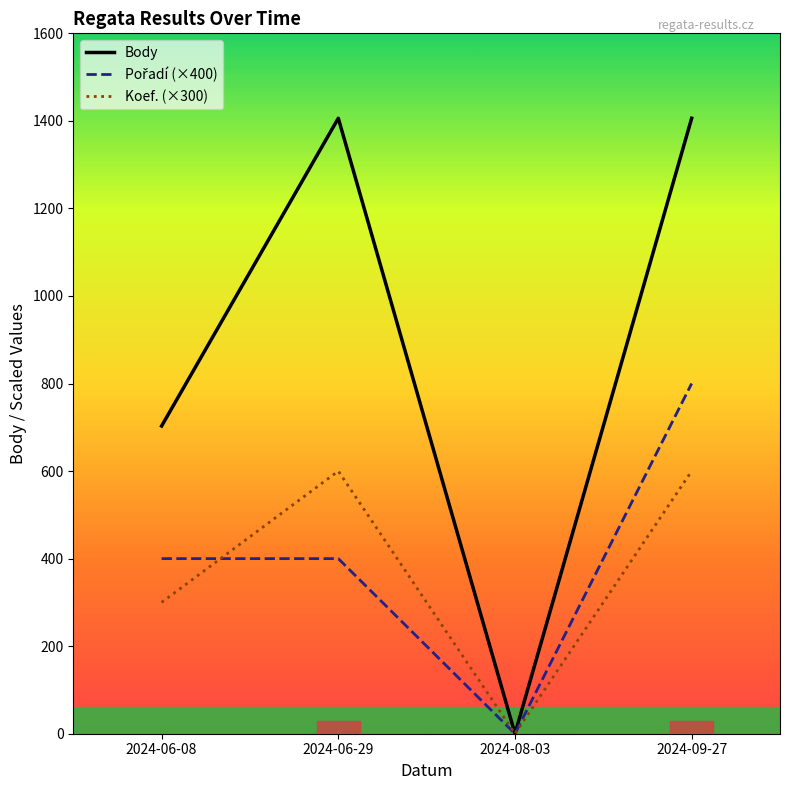

Is it true that Body equals 2386 at 2024-09-27?

False